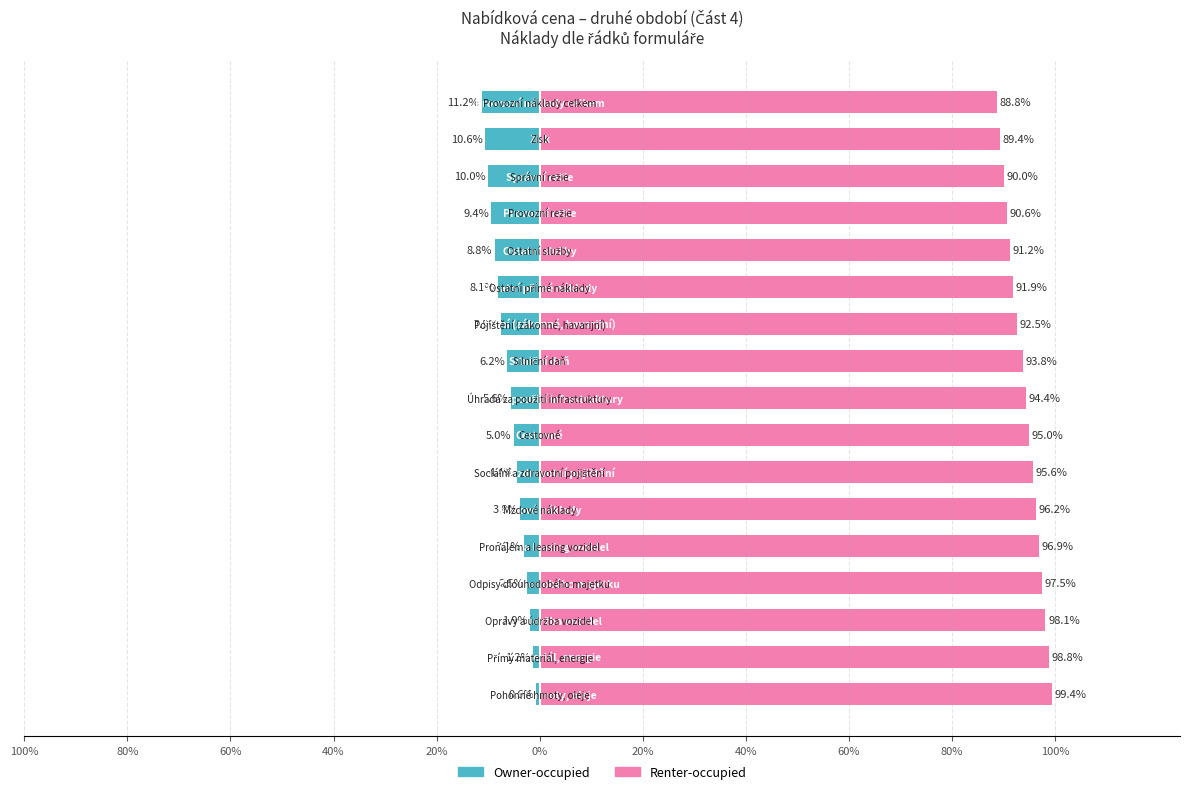

Which series has the largest range (max minus min)?

Owner-occupied